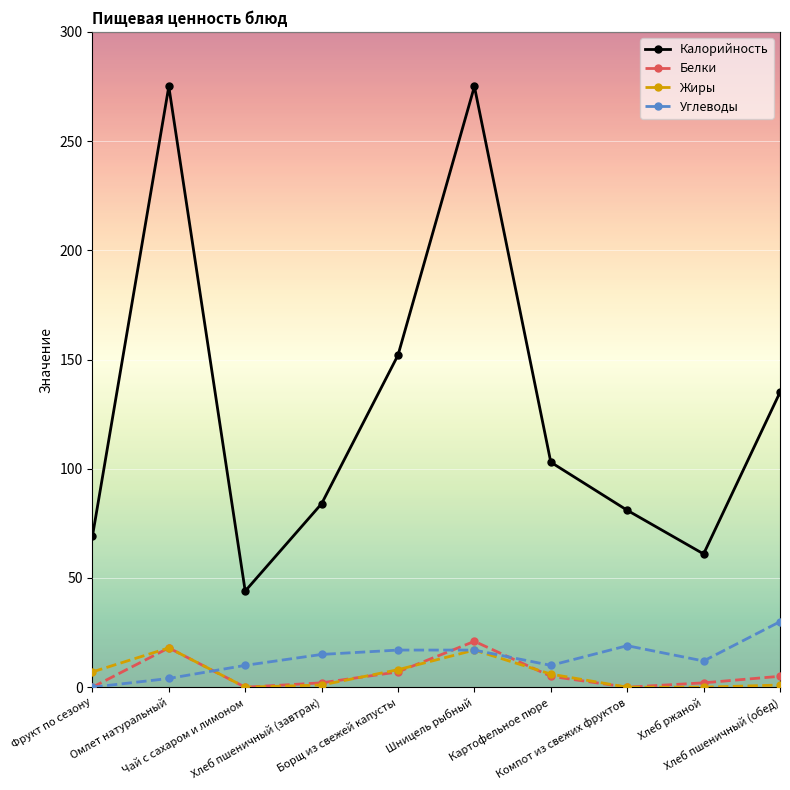

In Калорийность, how many points are higher than both neighbors (excluding endpoints)?

2